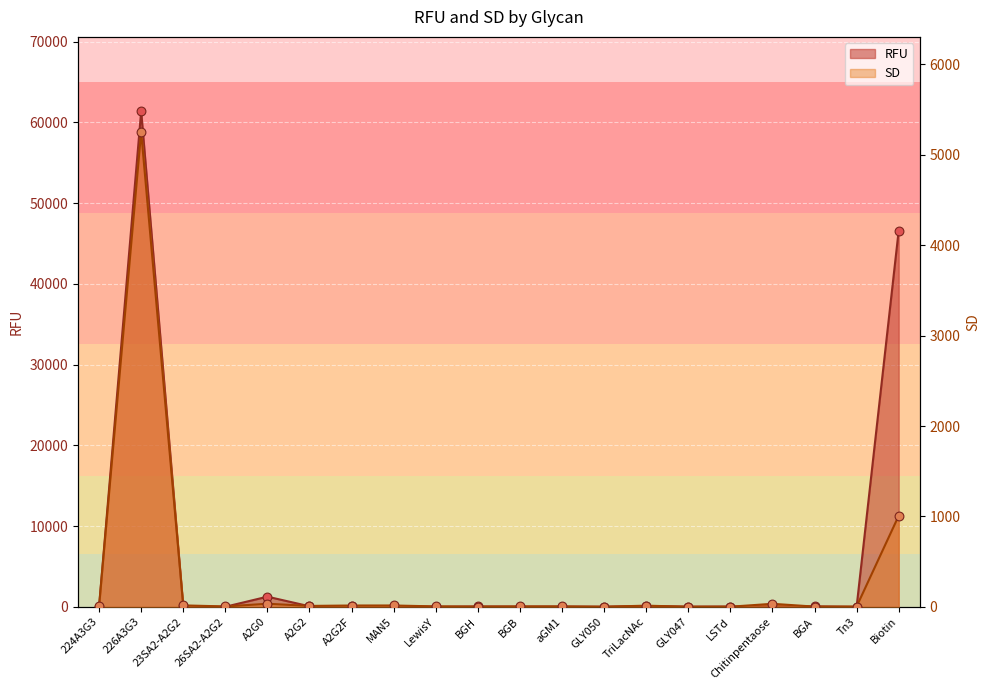

Which series has the largest total across all categories?

RFU